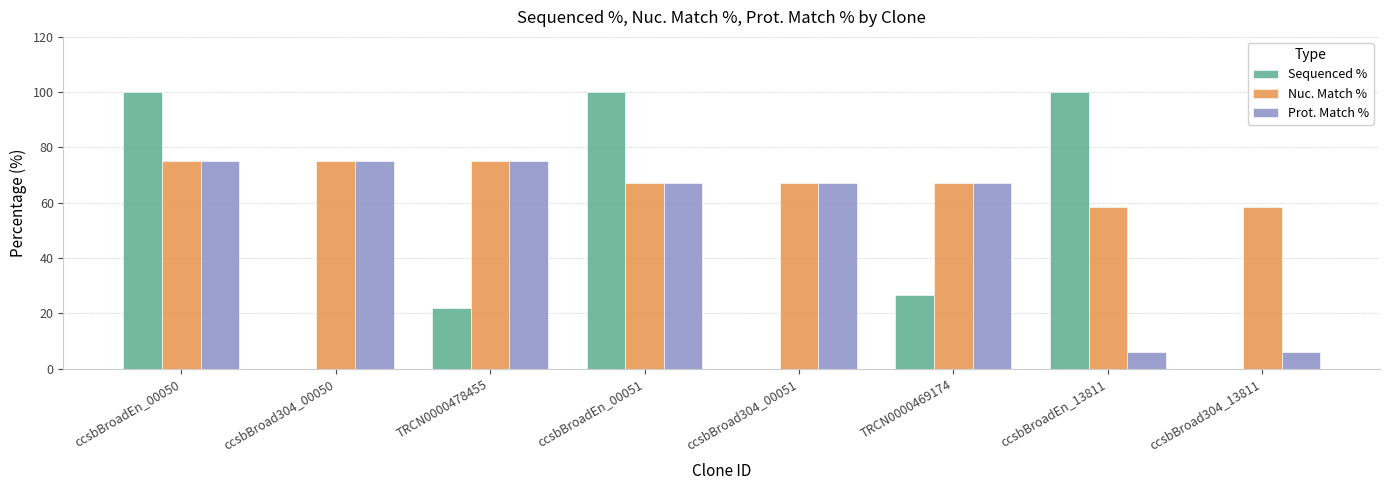

Which series changed the most between ccsbBroadEn_00050 and ccsbBroadEn_13811?

Prot. Match %